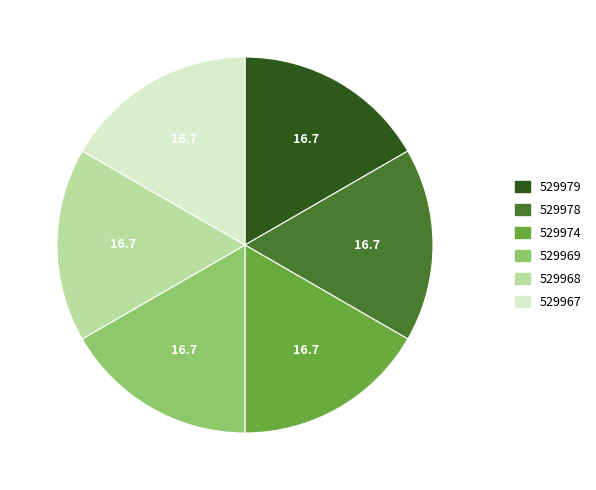

Approximately how many times larger is the value at 529967 compared to 529978?

1.0